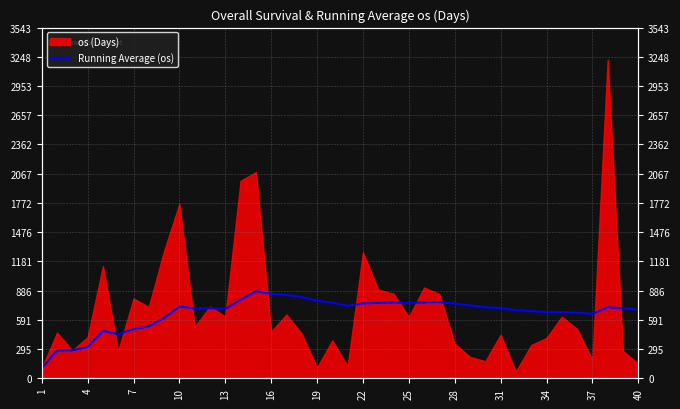

What is the smallest value displayed?

102.0